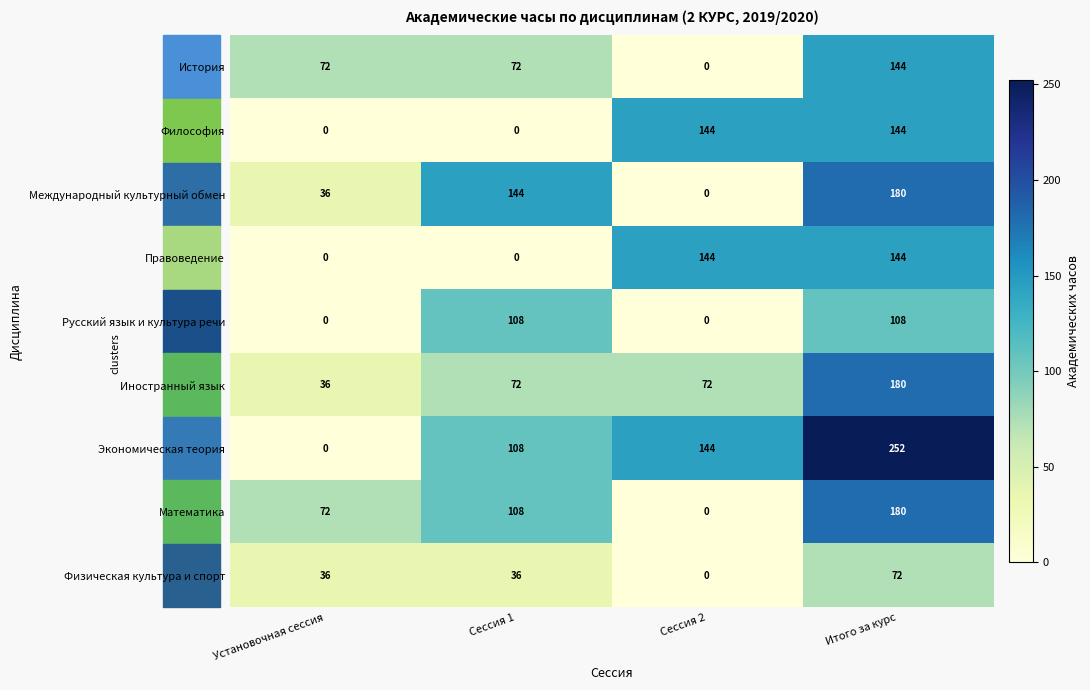

True or false: Международный культурный обмен has a value of 144 at Сессия 1.

True